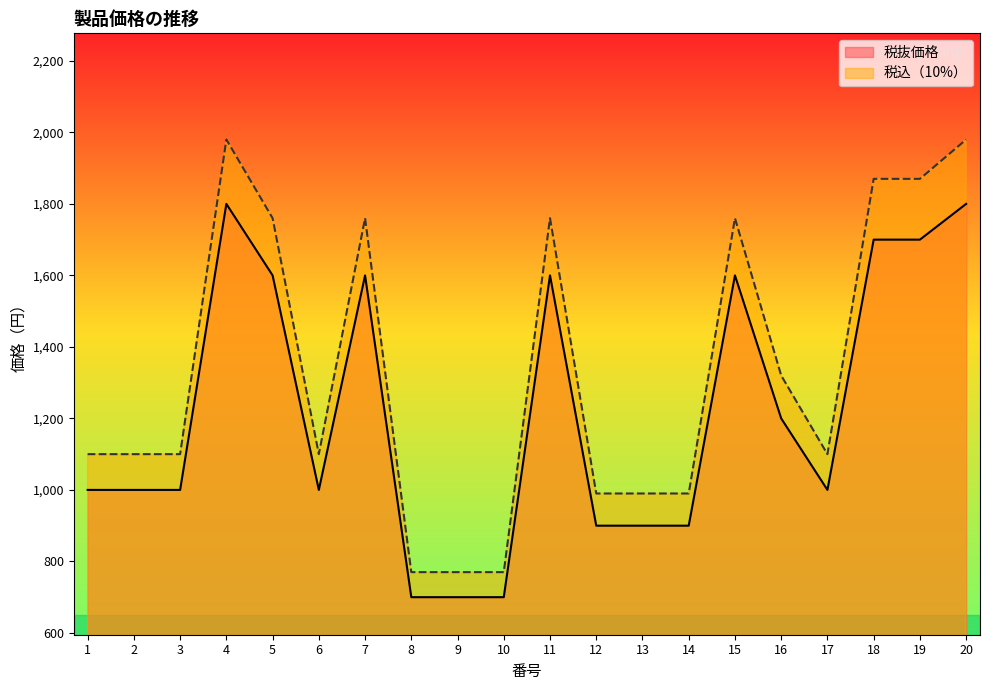

Which label corresponds to the smallest value in the chart?

8